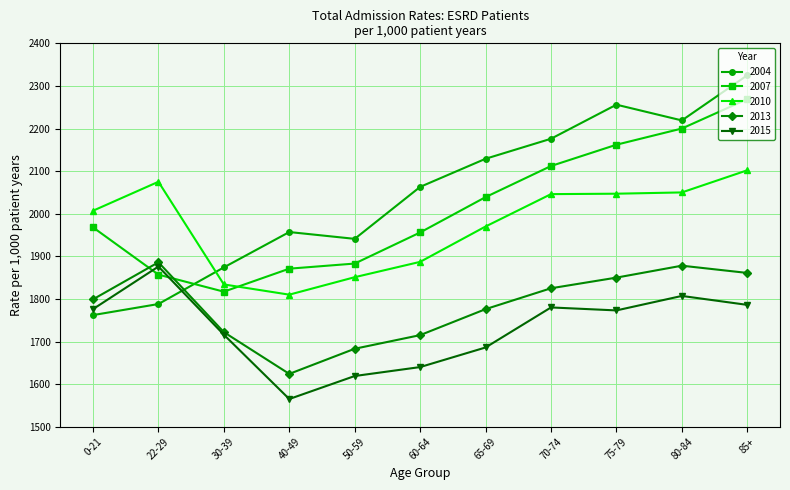

What is the average value of the 2015 series?

1729